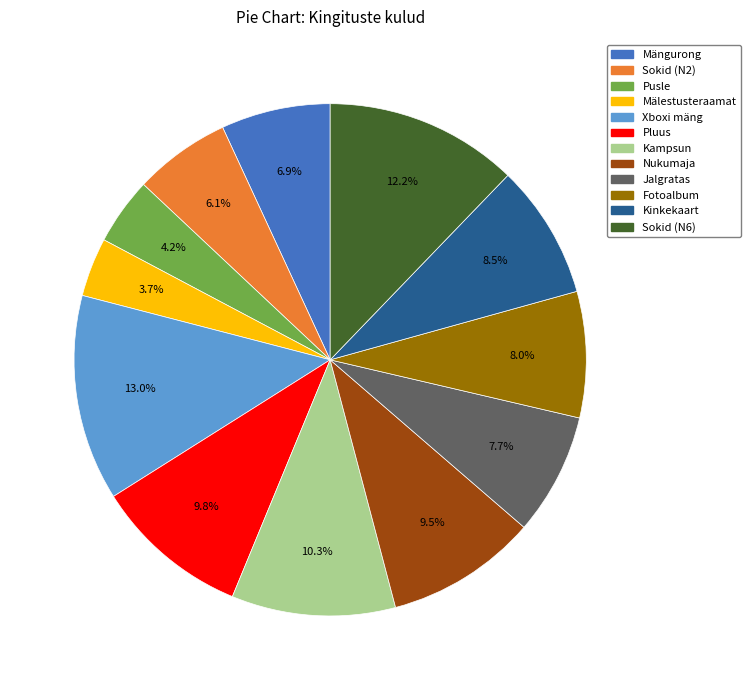

Is there any slice that represents more than half of the pie?

No